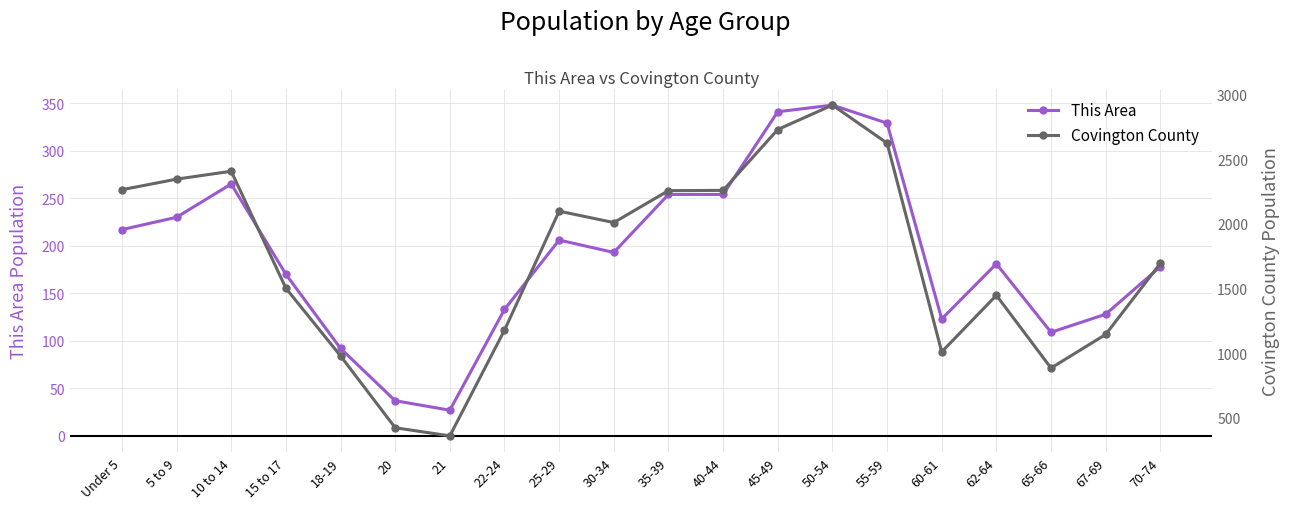

How many data points in Covington County are less than 2011?

10